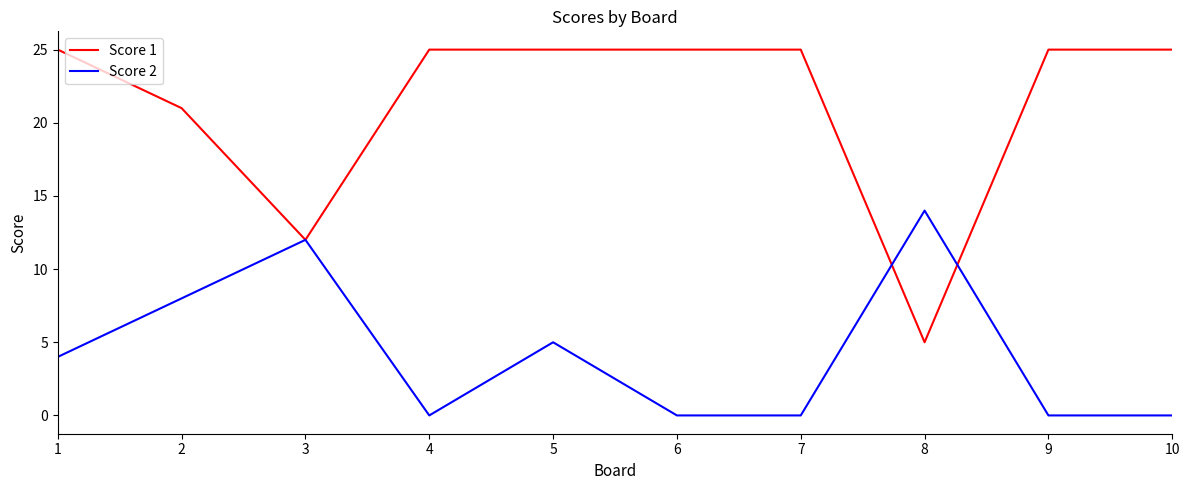

What is the difference between the highest and lowest values at 9?

25